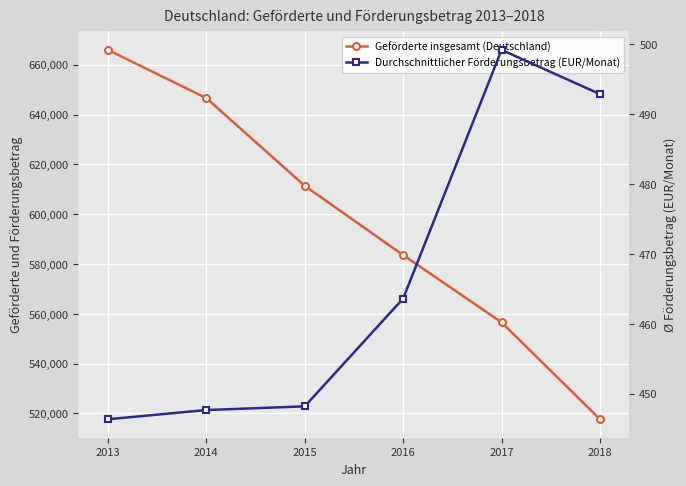

The value of Geförderte insgesamt (Deutschland) at 2013 is 141783.8. True or false?

False